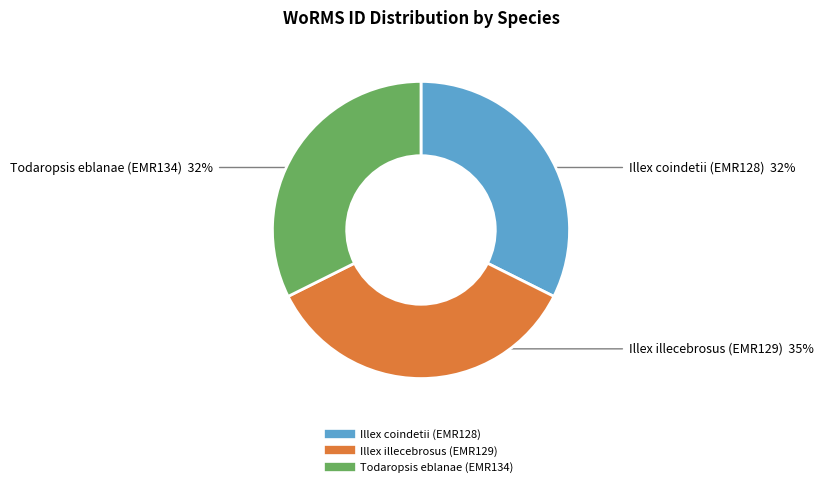

What is the largest slice in the pie chart?

Illex illecebrosus (EMR129)